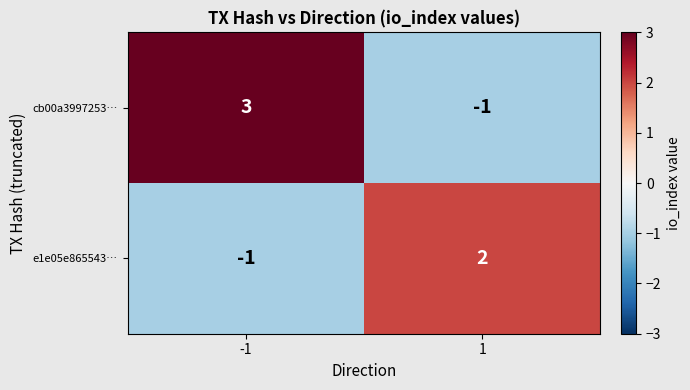

The value of cb00a3997253… at -1 is 1. True or false?

False